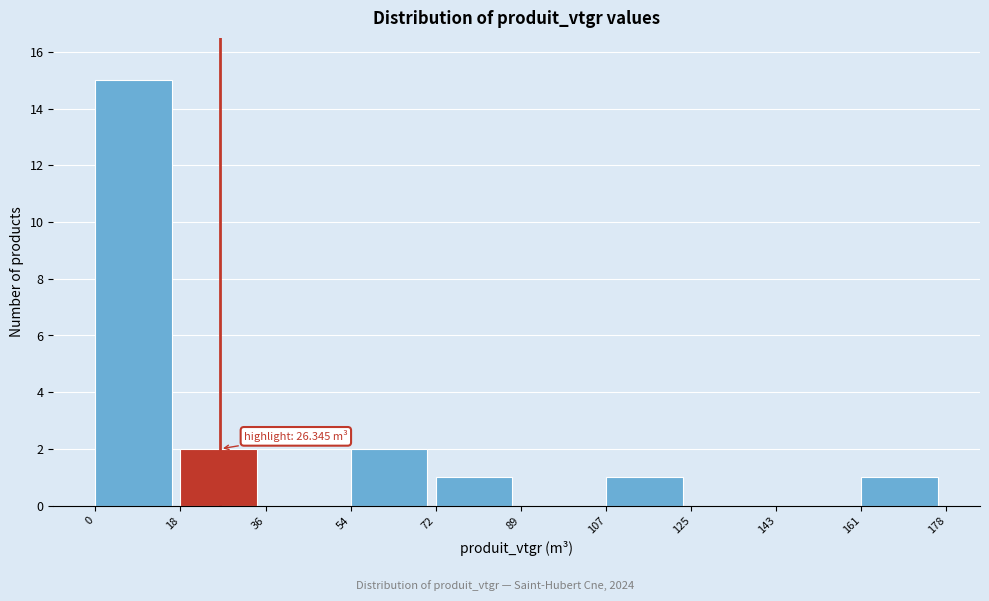

Over which range of the x-axis is the bar tallest?

0 to 18